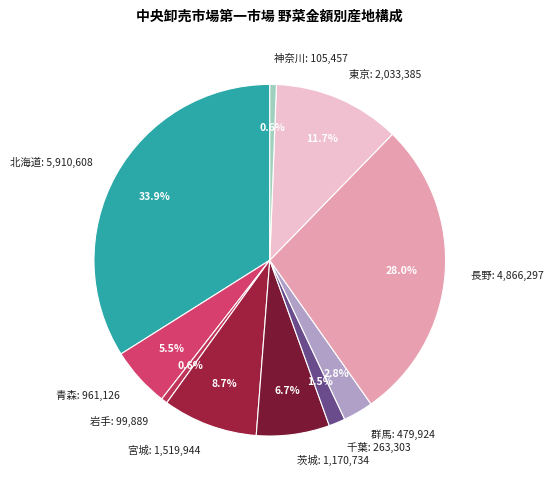

Does 千葉: 263,303 account for over 50% of the chart?

No